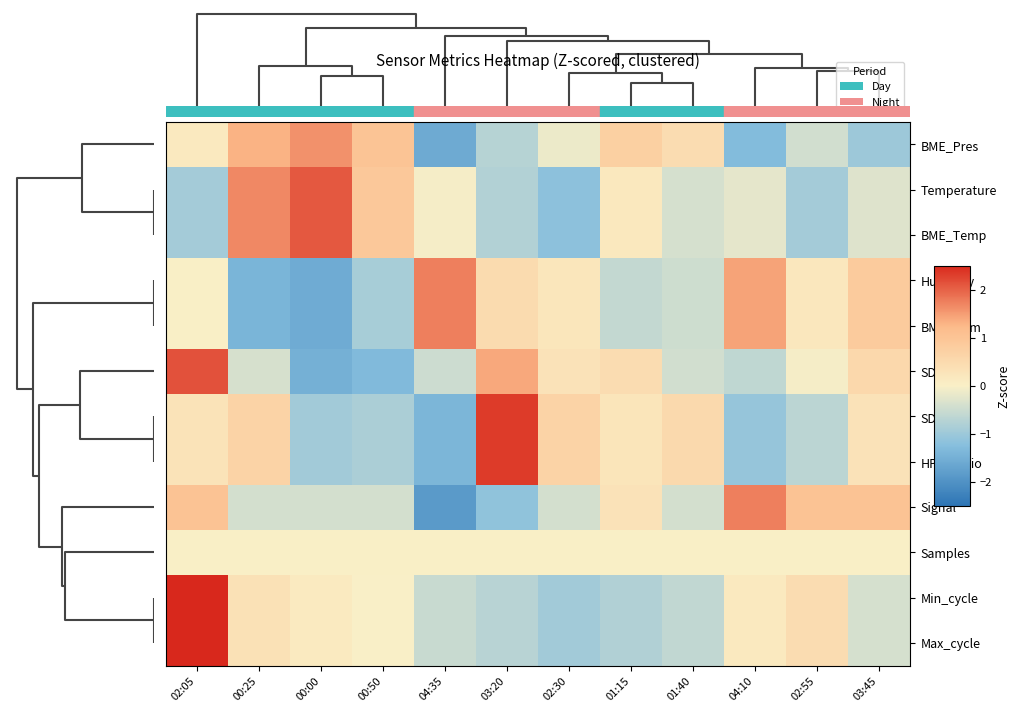

List the series in order of their peak value, lowest first.

Samples, BME_Pres, Signal, Humidity, BME_Hum, Temperature, BME_Temp, SDS_P2, SDS_P1, HPM_ratio, Min_cycle, Max_cycle